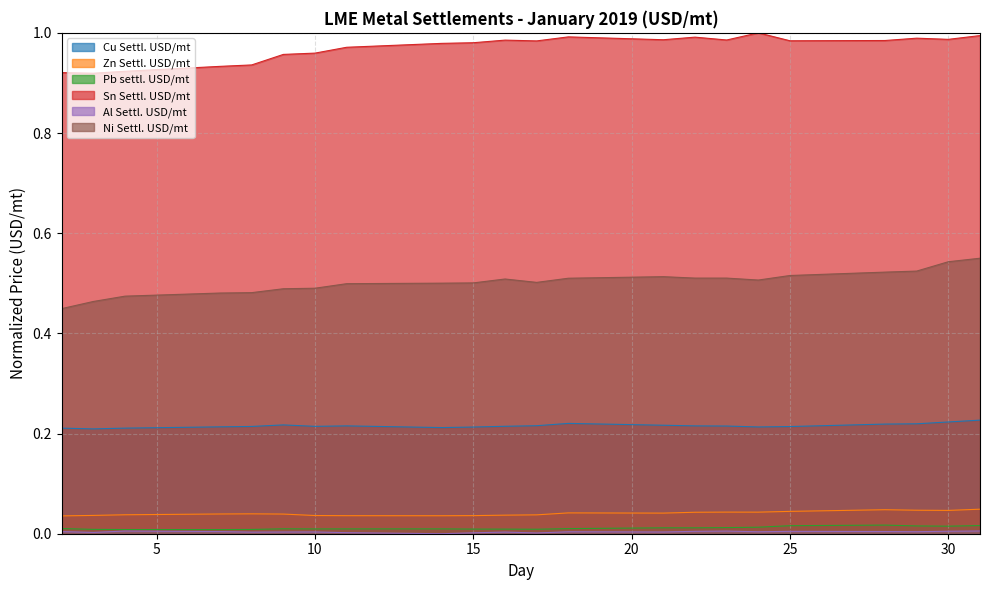

Reading left to right, list all the values displayed in this chart.

Cu Settl. USD/mt: 2=0.2	3=0.2	4=0.2	7=0.2	8=0.2	9=0.2	10=0.2	11=0.2	14=0.2	15=0.2	16=0.2	17=0.2	18=0.2	21=0.2	22=0.2	23=0.2	24=0.2	25=0.2	28=0.2	29=0.2	30=0.2	31=0.2
Zn Settl. USD/mt: 2=0.0	3=0.0	4=0.0	7=0.0	8=0.0	9=0.0	10=0.0	11=0.0	14=0.0	15=0.0	16=0.0	17=0.0	18=0.0	21=0.0	22=0.0	23=0.0	24=0.0	25=0.0	28=0.0	29=0.0	30=0.0	31=0.0
Pb settl. USD/mt: 2=0.0	3=0.0	4=0.0	7=0.0	8=0.0	9=0.0	10=0.0	11=0.0	14=0.0	15=0.0	16=0.0	17=0.0	18=0.0	21=0.0	22=0.0	23=0.0	24=0.0	25=0.0	28=0.0	29=0.0	30=0.0	31=0.0
Sn Settl. USD/mt: 2=0.9	3=0.9	4=0.9	7=0.9	8=0.9	9=1.0	10=1.0	11=1.0	14=1.0	15=1.0	16=1.0	17=1.0	18=1.0	21=1.0	22=1.0	23=1.0	24=1.0	25=1.0	28=1.0	29=1.0	30=1.0	31=1.0
Al Settl. USD/mt: 2=0.0	3=0.0	4=0.0	7=0.0	8=0.0	9=0.0	10=0.0	11=0.0	14=0.0	15=0.0	16=0.0	17=0.0	18=0.0	21=0.0	22=0.0	23=0.0	24=0.0	25=0.0	28=0.0	29=0.0	30=0.0	31=0.0
Ni Settl. USD/mt: 2=0.4	3=0.5	4=0.5	7=0.5	8=0.5	9=0.5	10=0.5	11=0.5	14=0.5	15=0.5	16=0.5	17=0.5	18=0.5	21=0.5	22=0.5	23=0.5	24=0.5	25=0.5	28=0.5	29=0.5	30=0.5	31=0.6